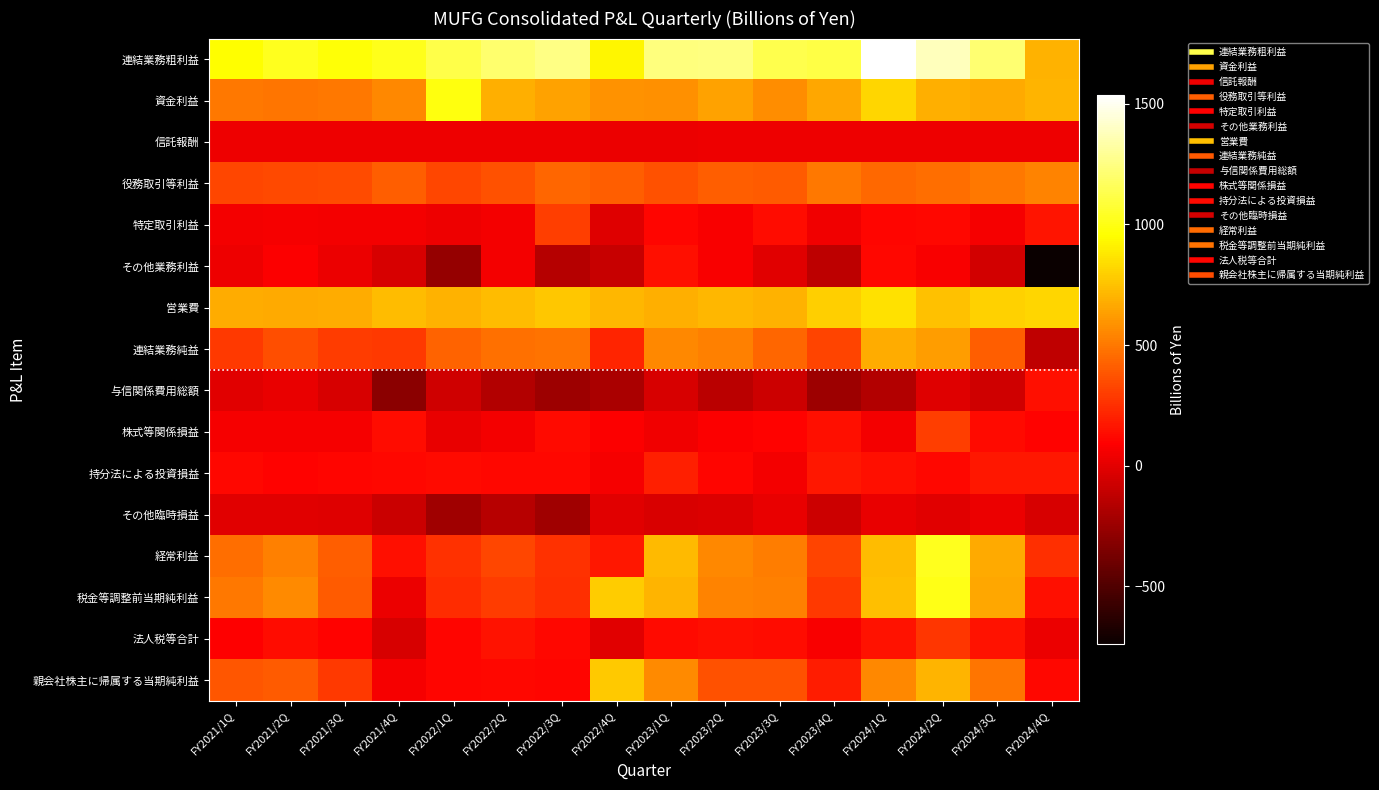

At FY2023/1Q, list the series in order from smallest to largest.

与信関係費用総額, その他臨時損益, 信託報酬, 株式等関係損益, 特定取引利益, 法人税等合計, その他業務利益, 持分法による投資損益, 役務取引等利益, 連結業務純益, 親会社株主に帰属する当期純利益, 資金利益, 営業費, 税金等調整前当期純利益, 経常利益, 連結業務粗利益